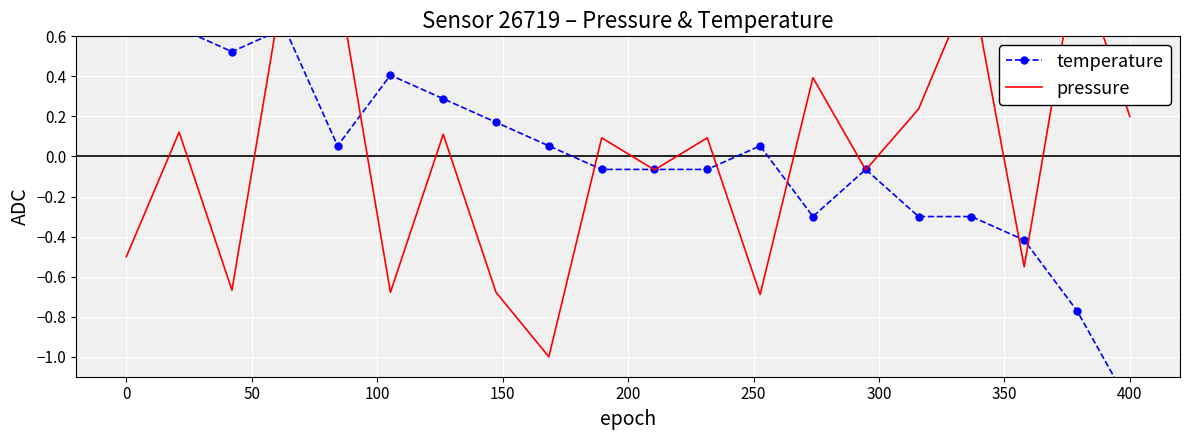

True or false: pressure has a value of -0.2 at 0.

False